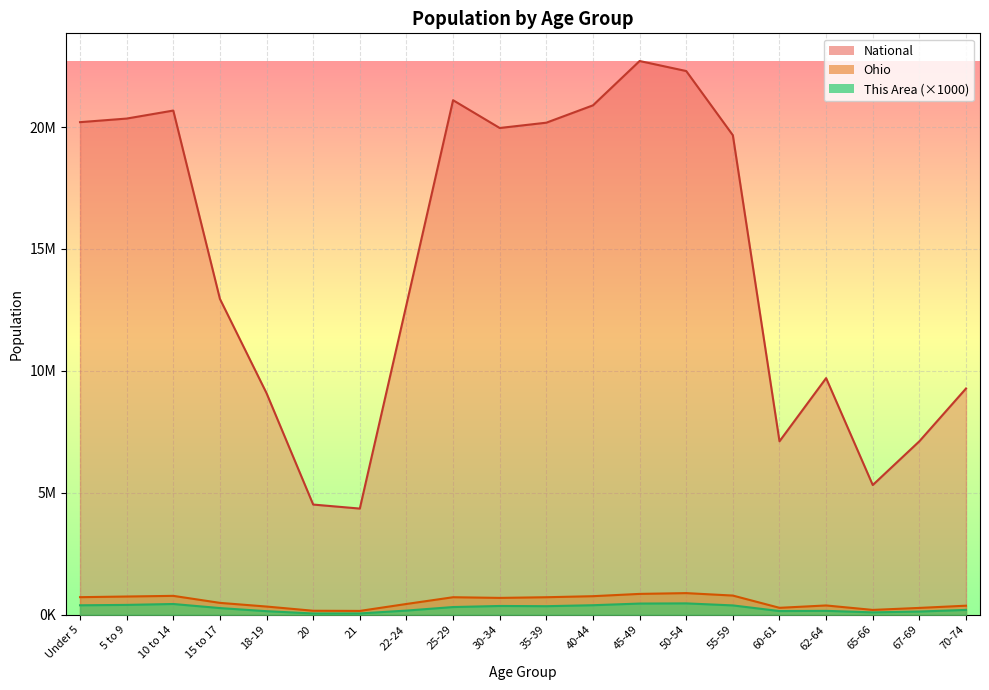

What is the spread (max minus min) of values at 5 to 9?

19944657